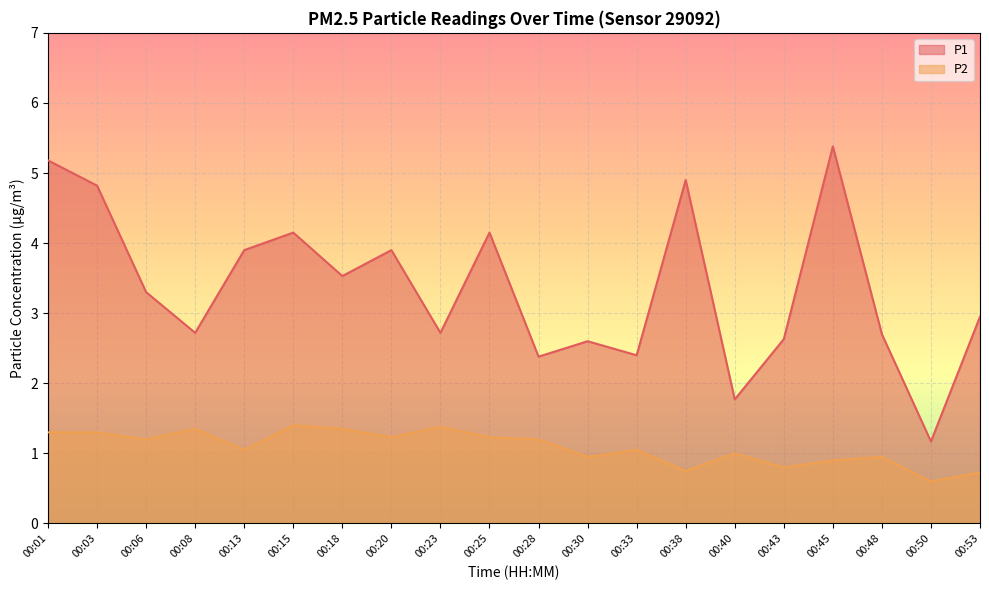

How many lines are shown in the chart?

2